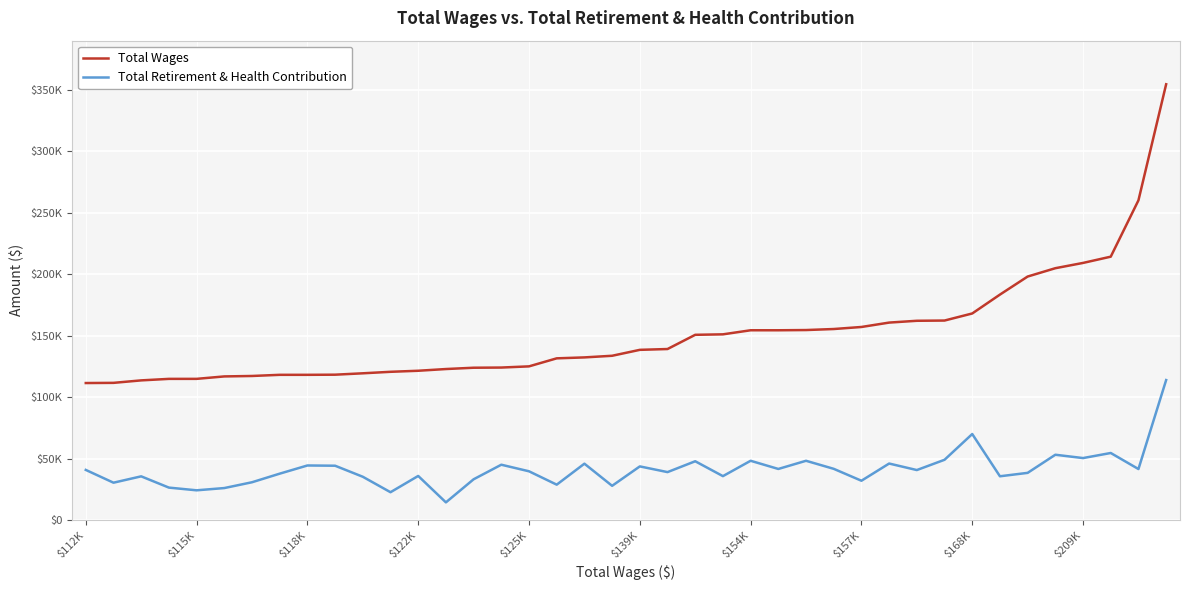

Reading left to right, transcribe all the data shown in this chart.

Total Wages: 111519	111666	113683	114909	114922	116904	117265	118205	118205	118315	119443	120661	121513	122912	123975	124123	125084	131619	132378	133708	138529	139196	150761	151145	154459	154459	154641	155475	157135	160709	162180	162370	168127	183488	198174	204960	209253	214345	260195	354644
Total Retirement & Health Contribution: 40827	30430	35597	26434	24235	26064	30786	37780	44433	44240	35255	22680	35917	14416	33205	45059	39705	28828	45898	27889	43685	39047	47875	35767	48262	41609	48262	41711	32023	46018	40714	49078	70029	35651	38430	53173	50466	54599	41541	113943